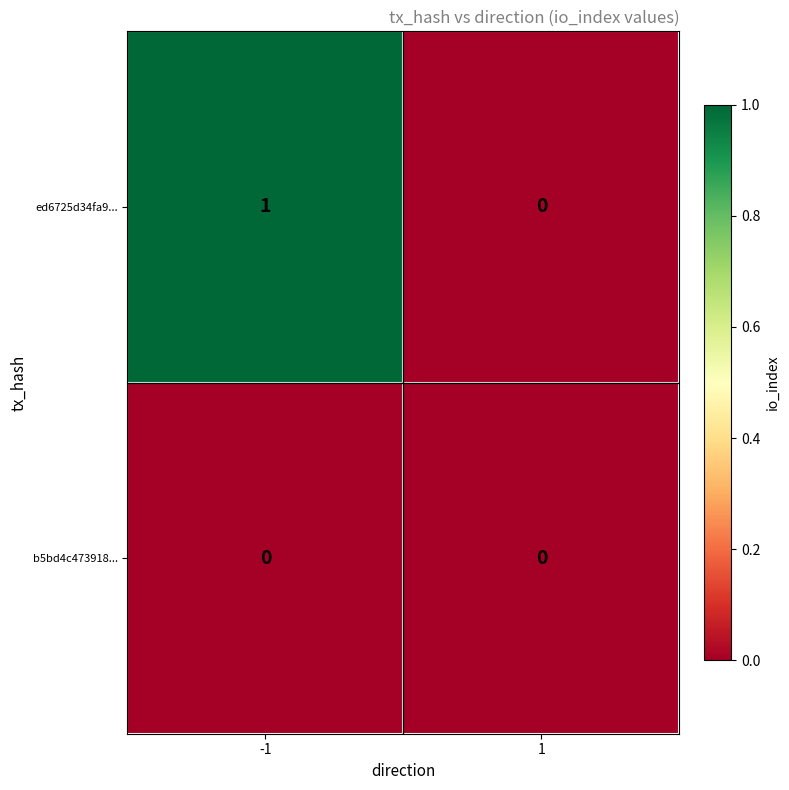

Between -1 and 1, which series saw the biggest shift?

ed6725d34fa9...